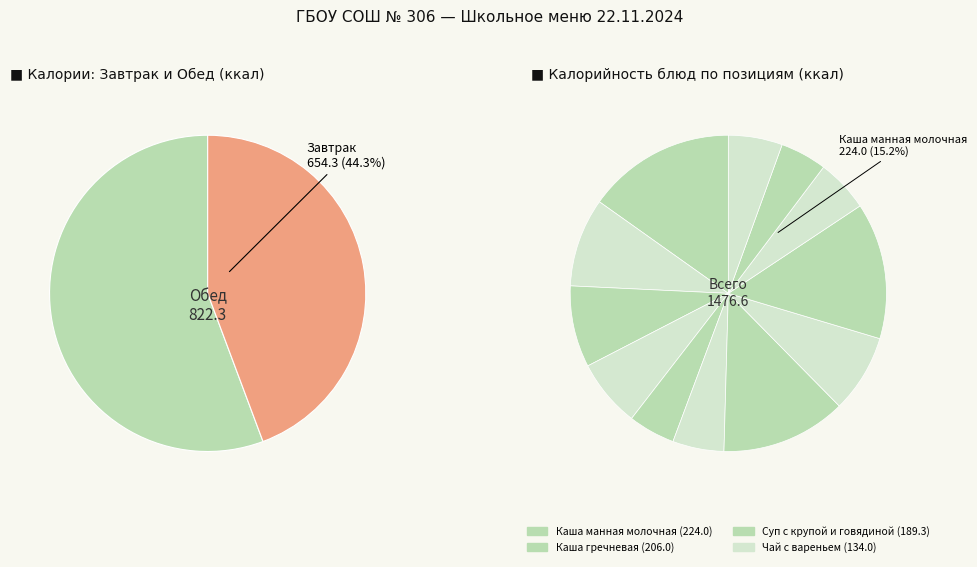

To the nearest percent, what percentage of the pie is Хлеб ржано-пшеничный?

6%